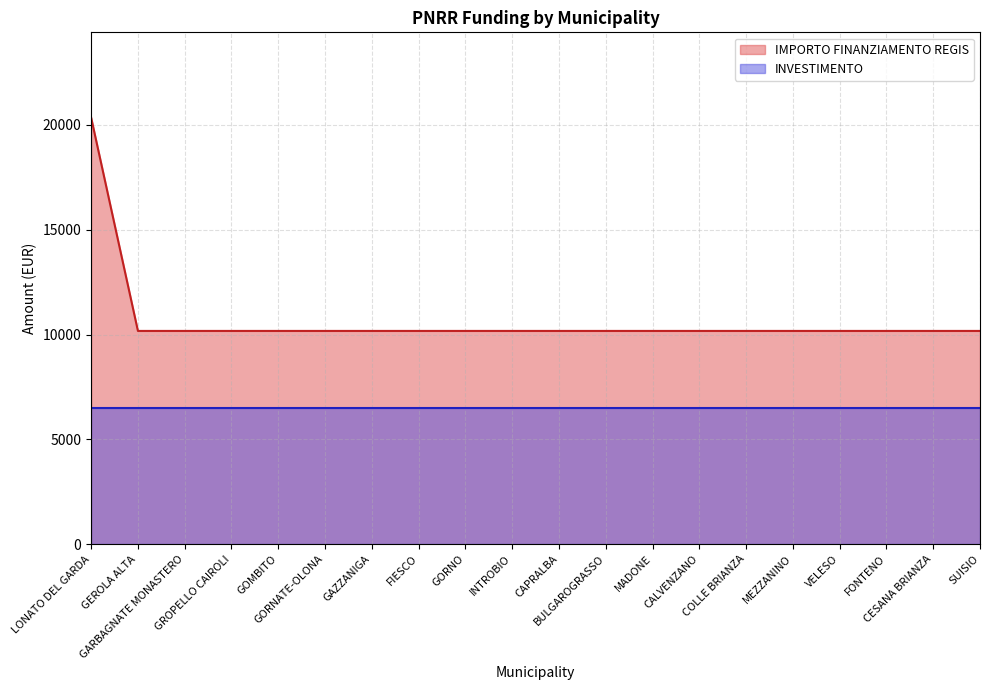

What is the smallest value displayed?

6500